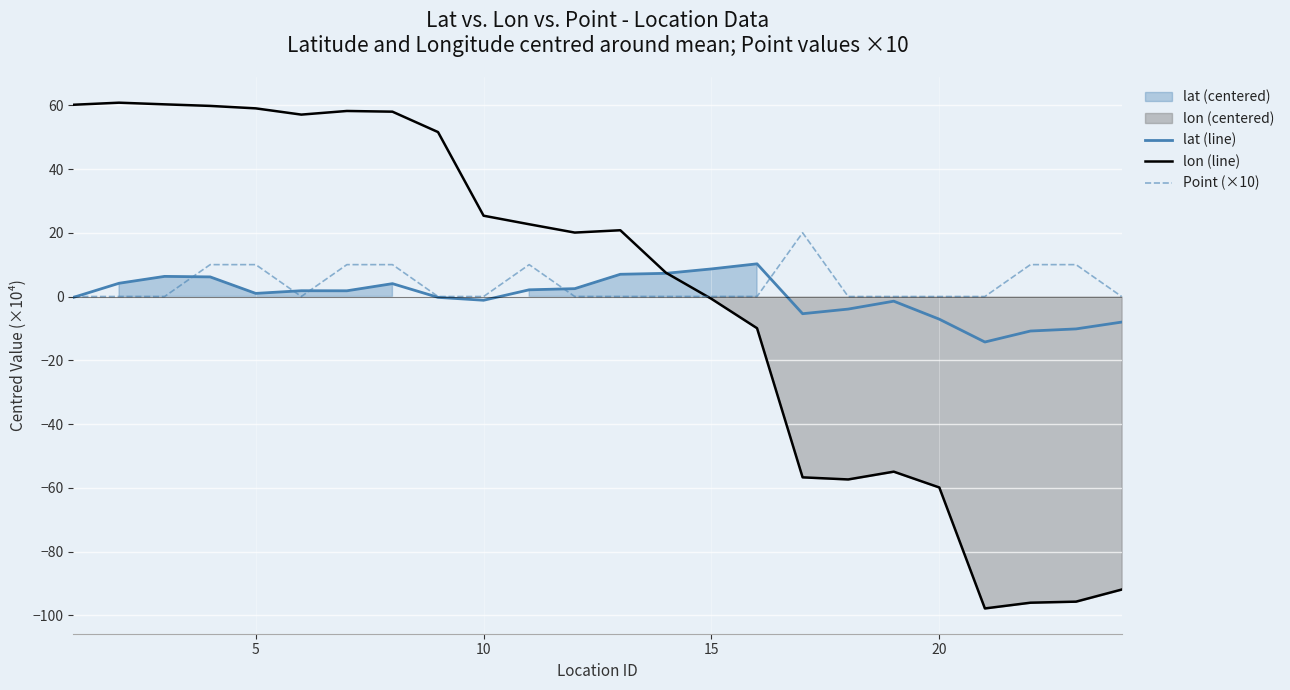

What is the highest value of the lat (line) series?

10.3